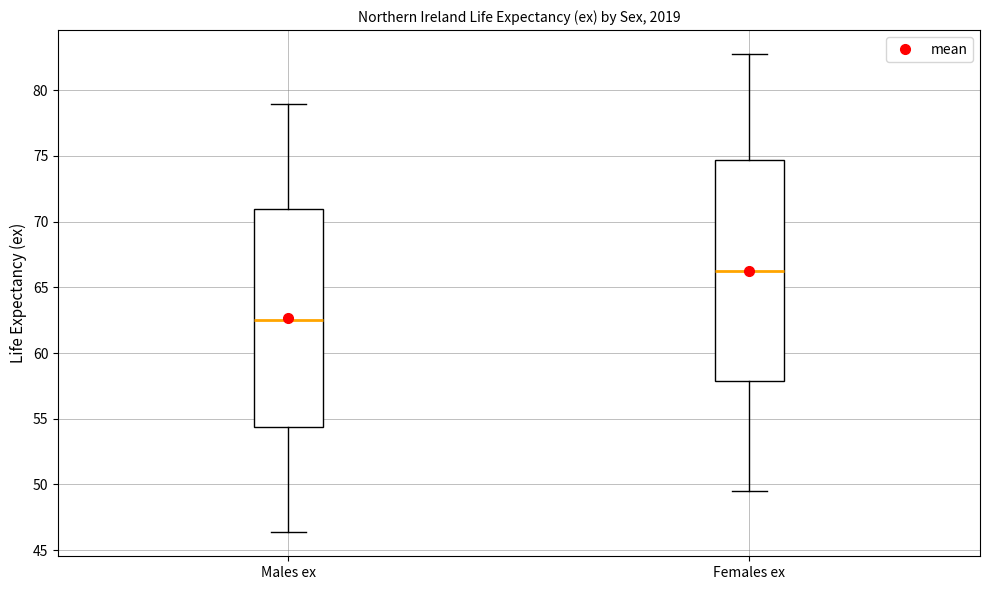

Which box's median line is the highest?

Females ex